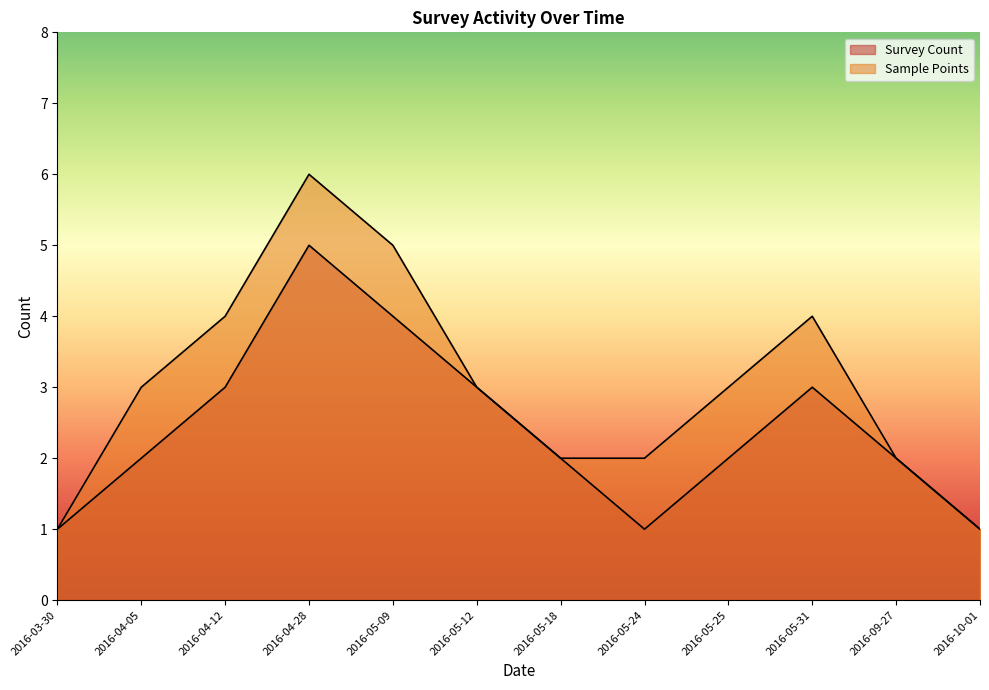

What is the smallest value displayed?

1